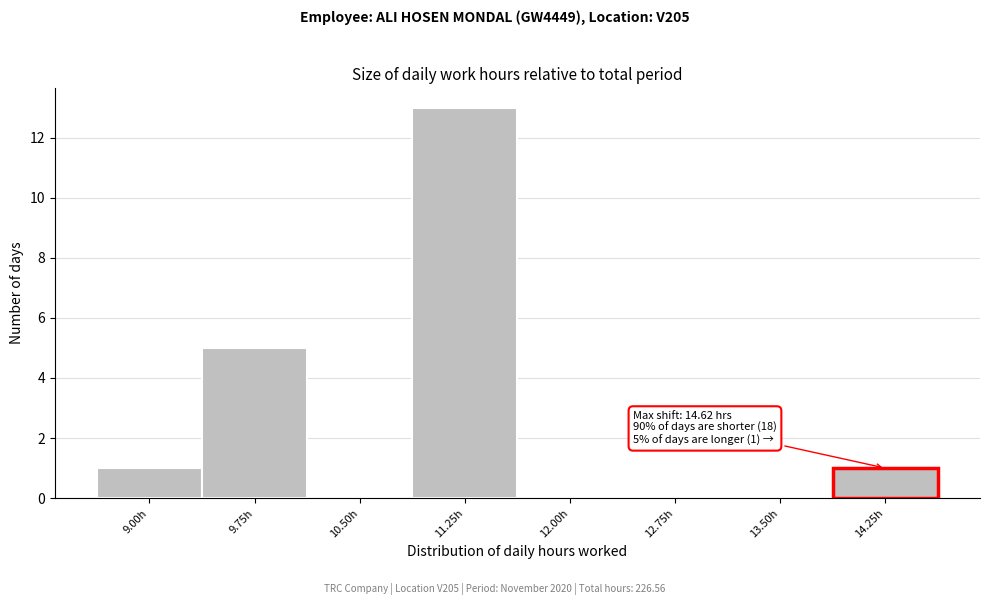

Reading left to right, list all the values displayed in this chart.

9.00h=1	9.75h=5	10.50h=0	11.25h=13	12.00h=0	12.75h=0	13.50h=0	14.25h=1